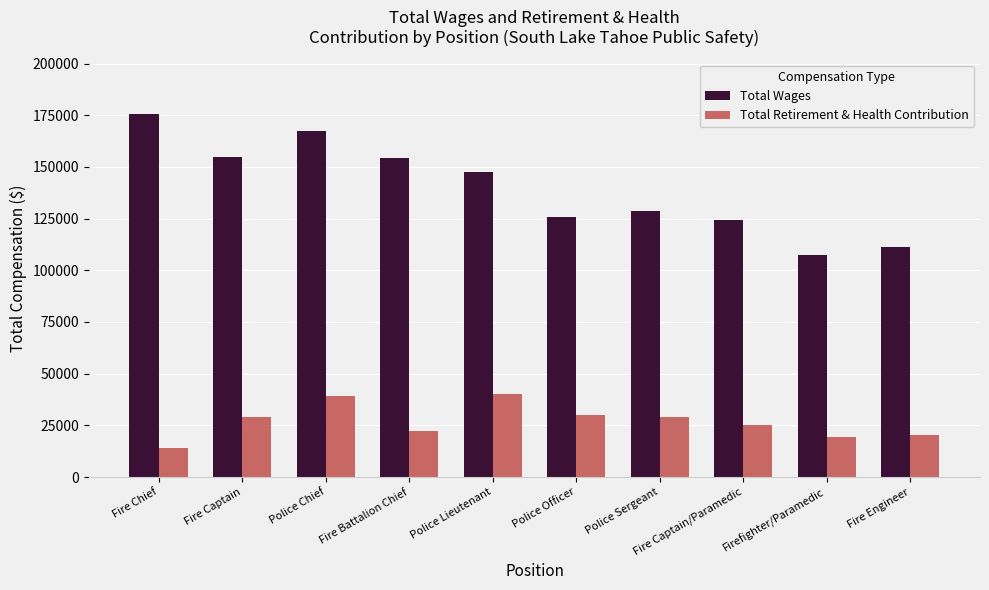

What is the minimum value for Total Retirement & Health Contribution?

14007